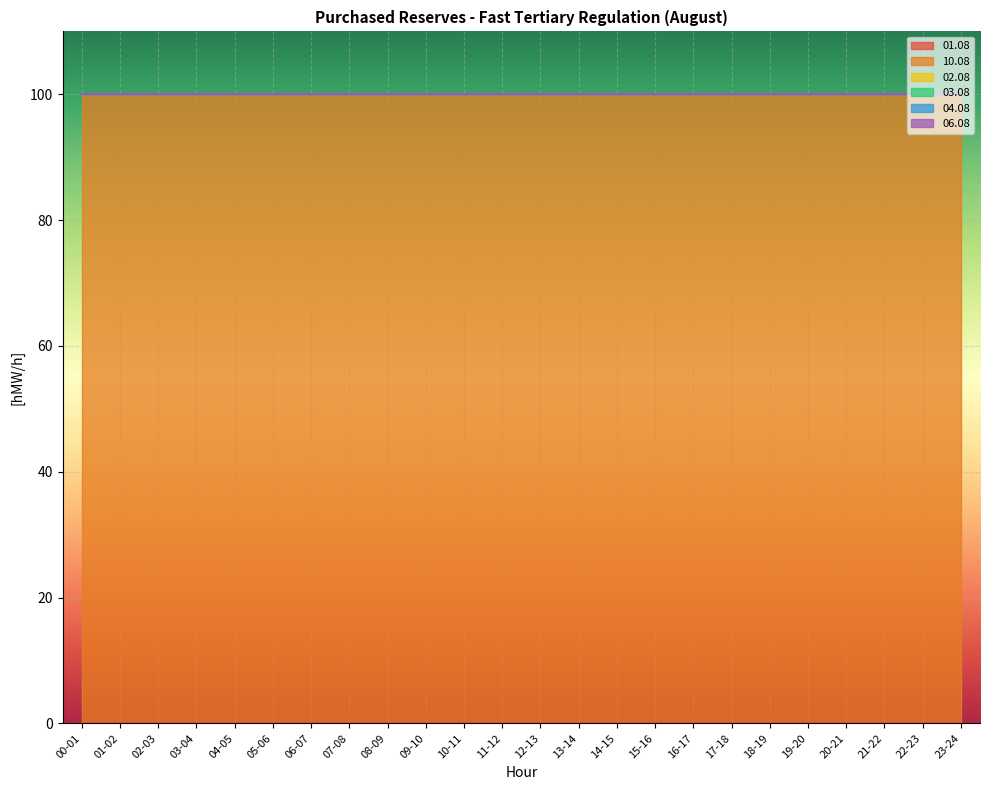

True or false: 01.08 and 06.08 cross at least once.

False